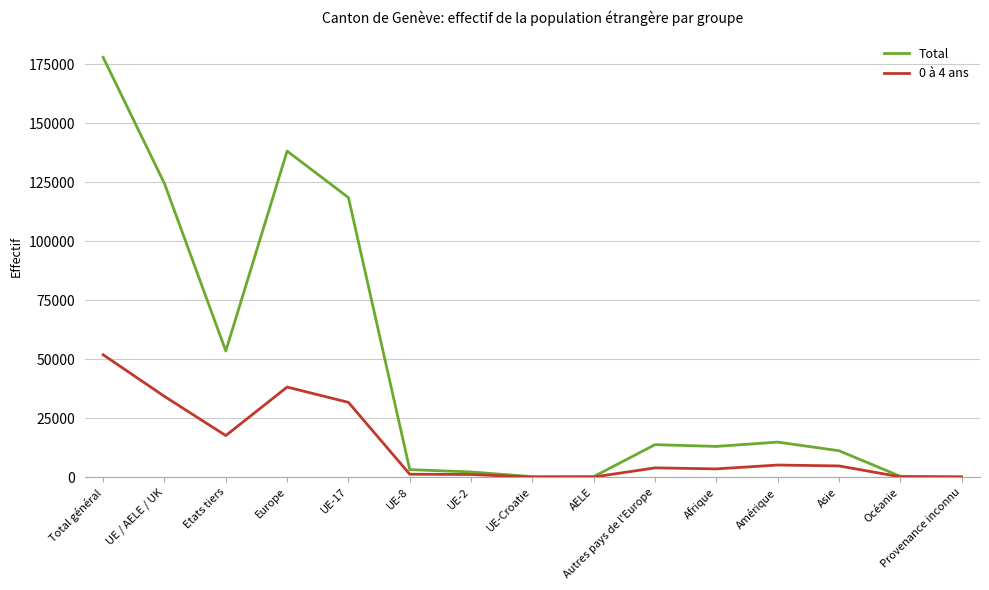

Where is the first local maximum for 0 à 4 ans?

Europe